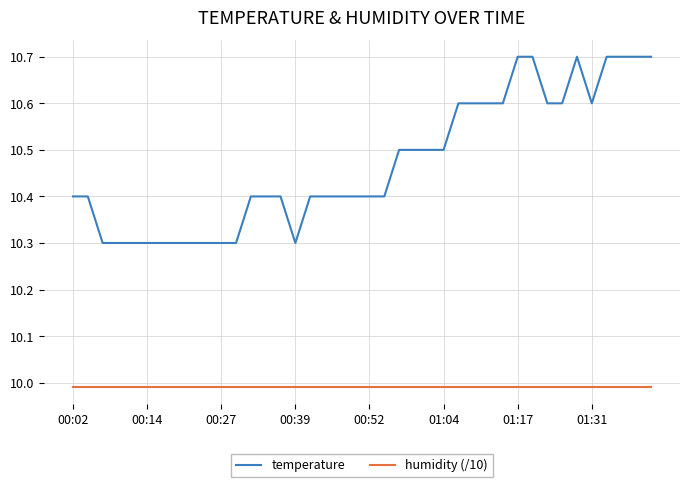

Which series has the largest range (max minus min)?

temperature